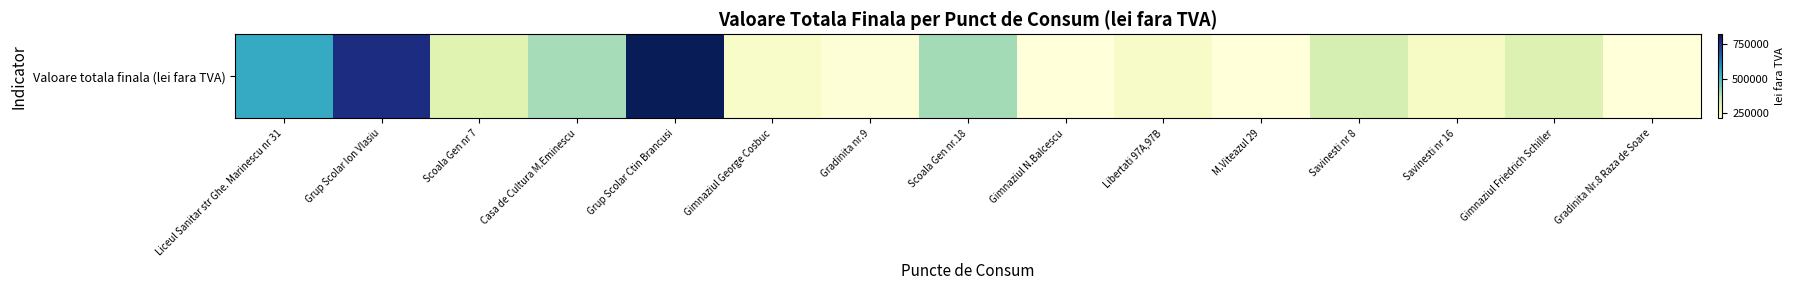

Reading left to right, list all the values displayed in this chart.

Liceul Sanitar str Ghe. Marinescu nr 31=539642.4	Grup Scolar Ion Vlasiu=768040.0	Scoala Gen nr 7=315067.9	Casa de Cultura M.Eminescu=399522.5	Grup Scolar Ctin Brancusi=822314.1	Gimnaziul George Cosbuc=244638.3	Gradinita nr.9=221404.6	Scoala Gen nr.18=402937.6	Gimnaziul N.Balcescu=212796.6	Libertati 97A,97B=247534.4	M.Viteazul 29=213943.8	Savinesti nr 8=337703.0	Savinesti nr 16=250616.9	Gimnaziul Friedrich Schiller=321322.4	Gradinita Nr.8 Raza de Soare=215150.4